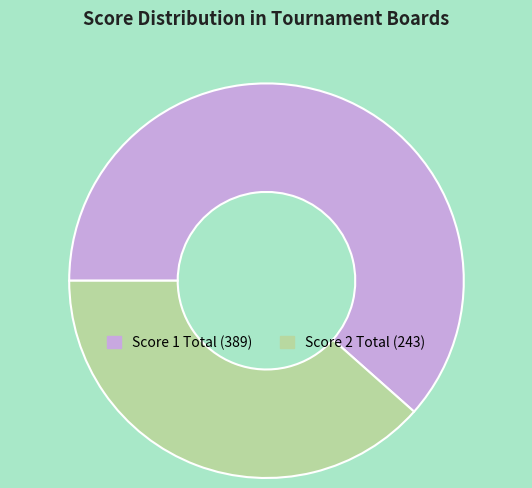

Is there any slice that represents more than half of the pie?

Yes